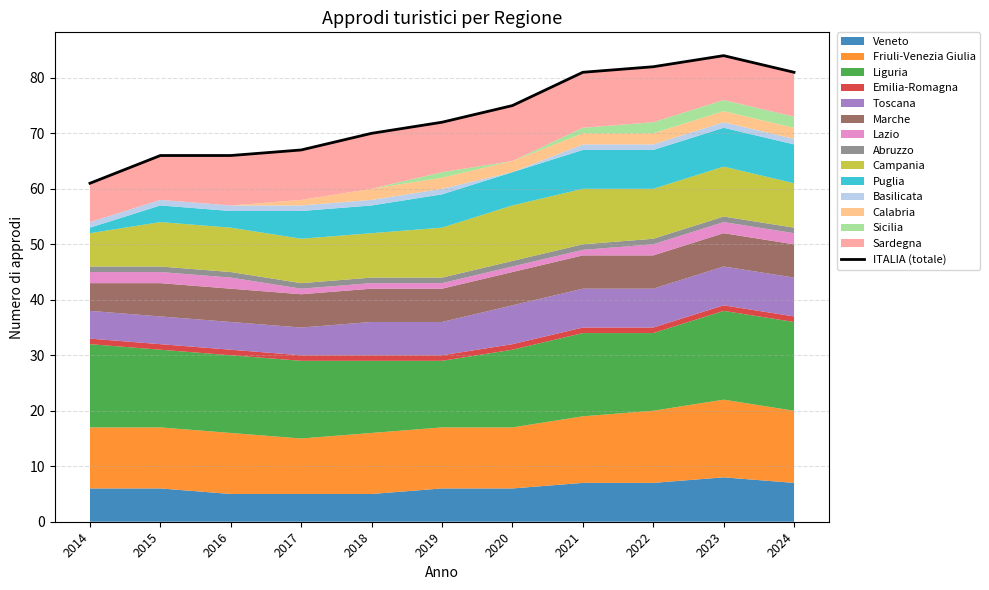

Reading left to right, what are all the values shown in this chart?

61	66	66	67	70	72	75	81	82	84	81